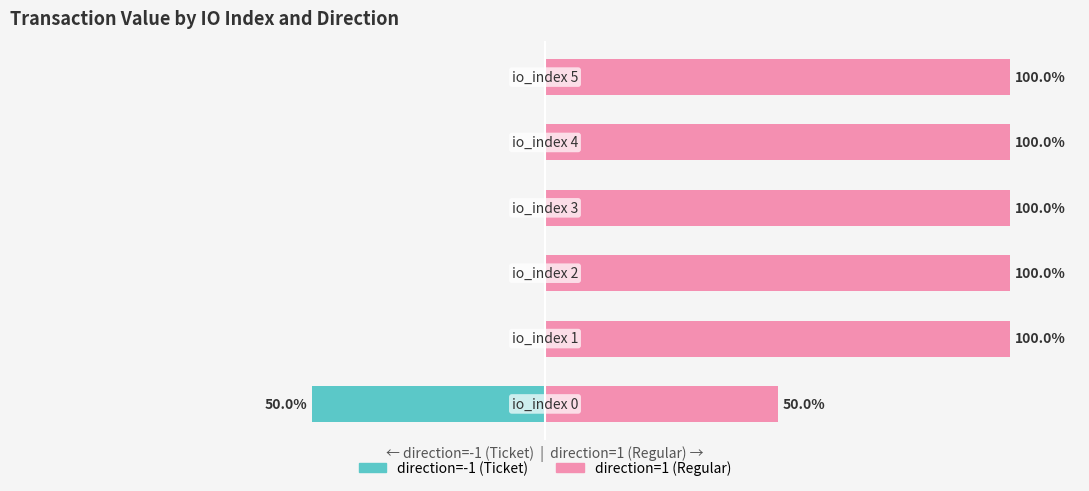

The direction=-1 (Ticket) series shows 25 at 4. True or false?

False